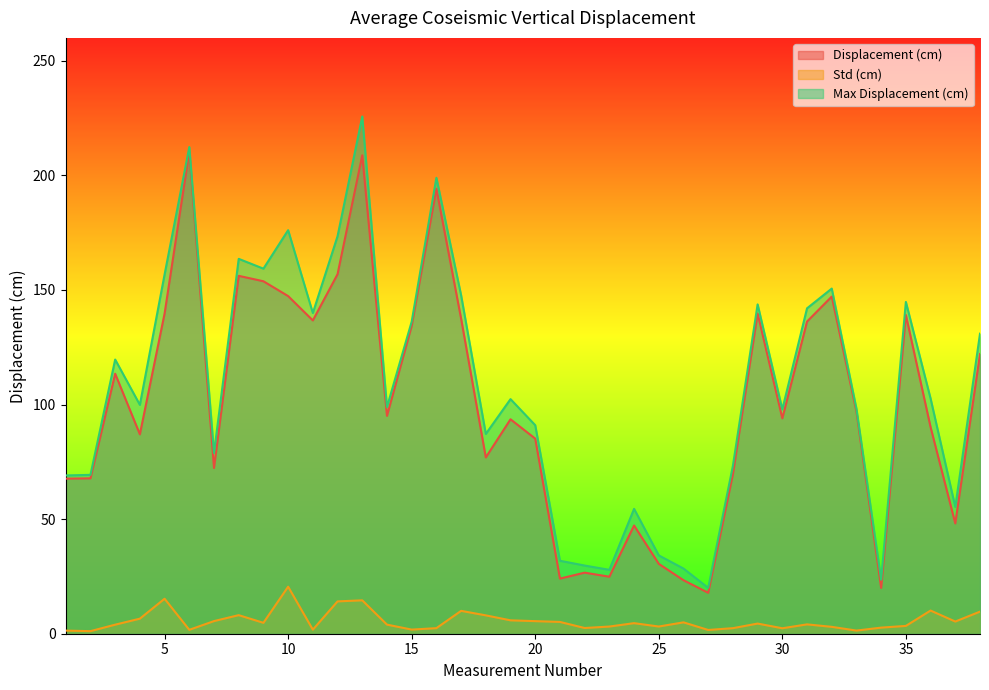

True or false: Std (cm) and Displacement (cm) intersect in this chart.

False